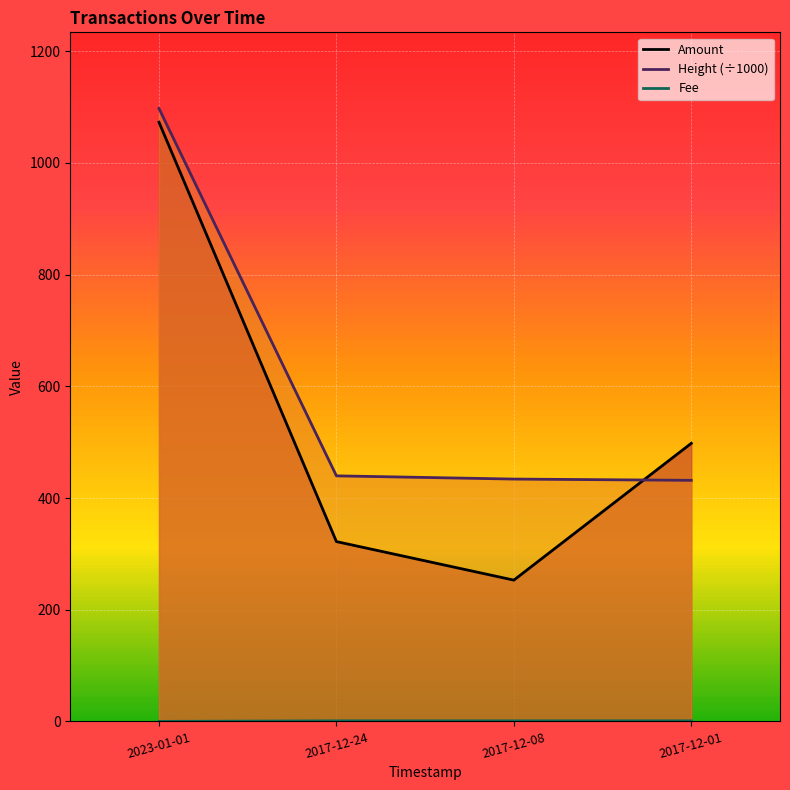

What is the average value of the Fee series?

0.8